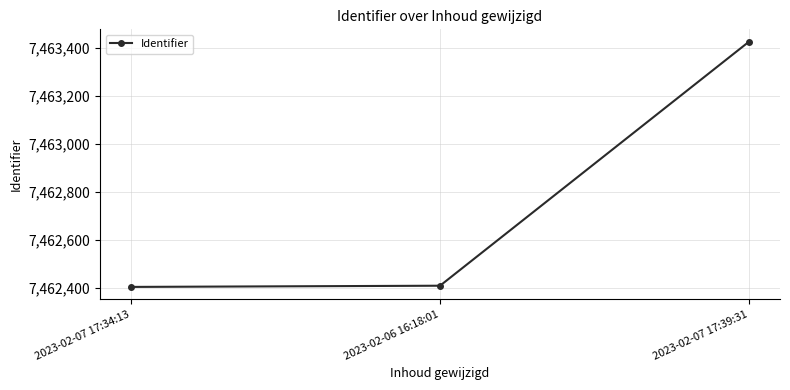

At which category does the chart reach its peak across all series?

2023-02-07 17:39:31